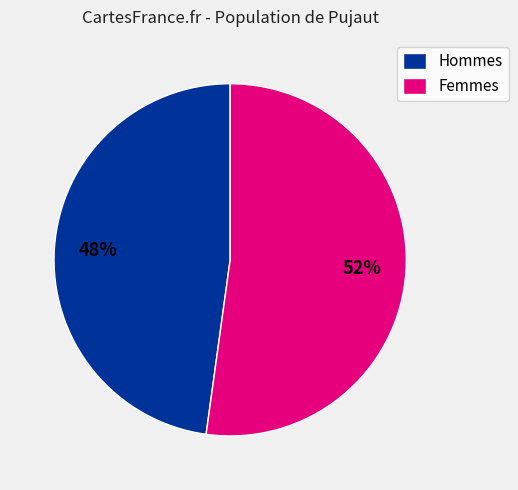

To the nearest percent, what portion does Hommes represent?

48%